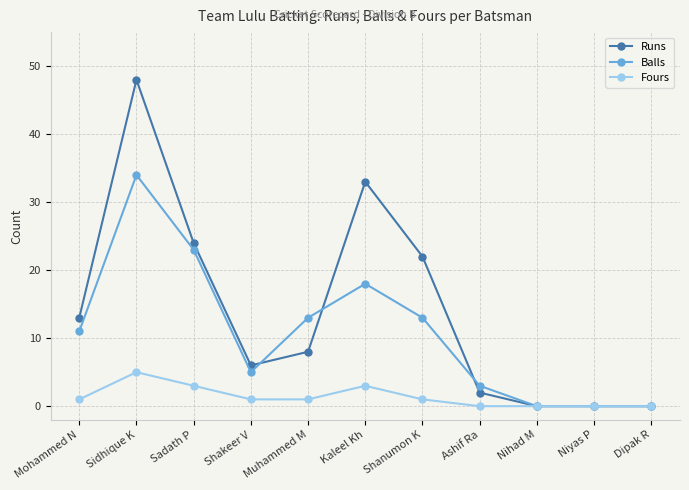

Reading right to left, list all the values displayed in this chart.

Runs: 0	0	0	2	22	33	8	6	24	48	13
Balls: 0	0	0	3	13	18	13	5	23	34	11
Fours: 0	0	0	0	1	3	1	1	3	5	1